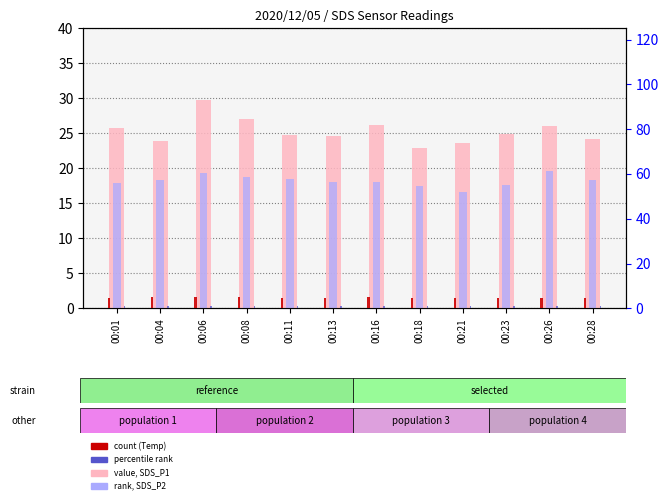

What is the difference between the highest and lowest values at 00:06?

28.7